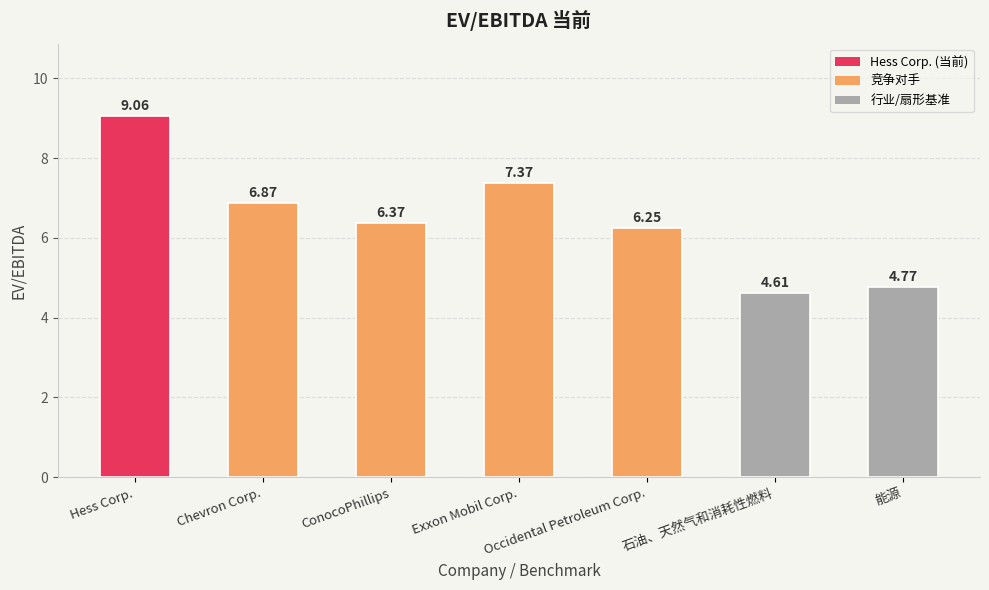

How many categories are shown in the chart?

7